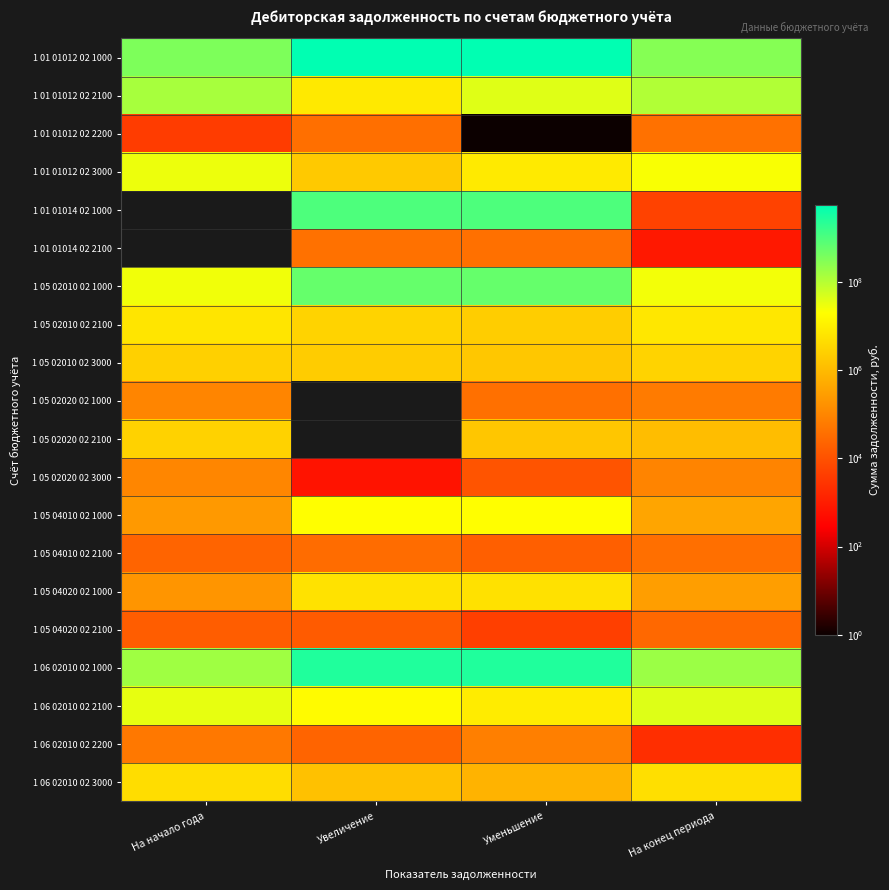

Rank the series by their maximum value, from lowest to highest.

1 05 04020 02 2100, 1 05 04010 02 2100, 1 01 01012 02 2200, 1 06 02010 02 2200, 1 05 02020 02 1000, 1 05 02020 02 3000, 1 05 02020 02 2100, 1 05 02010 02 3000, 1 06 02010 02 3000, 1 05 04020 02 1000, 1 05 02010 02 2100, 1 05 04010 02 1000, 1 01 01012 02 3000, 1 06 02010 02 2100, 1 01 01012 02 2100, 1 05 02010 02 1000, 1 01 01012 02 1000, 1 01 01014 02 1000, 1 01 01014 02 2100, 1 06 02010 02 1000